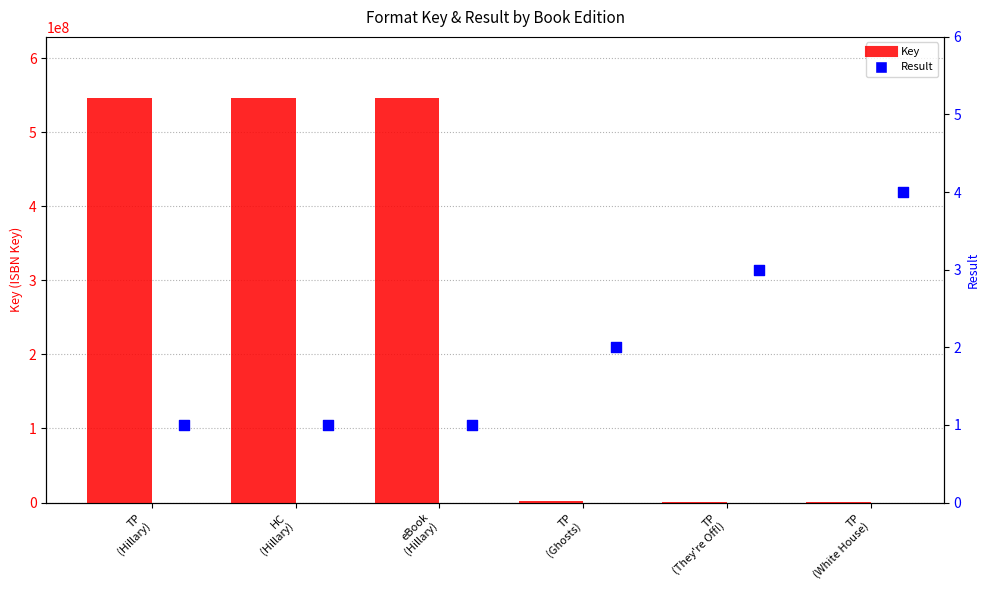

Which series contains the highest Y value?

Key